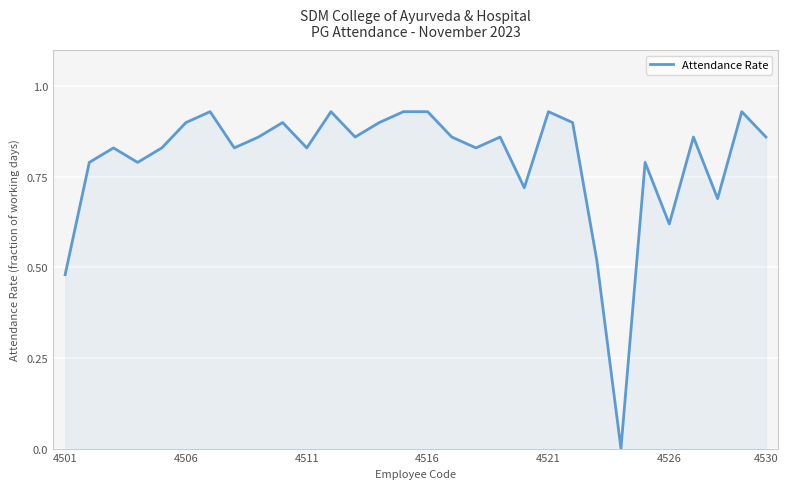

Does the chart have visible grid lines?

Yes